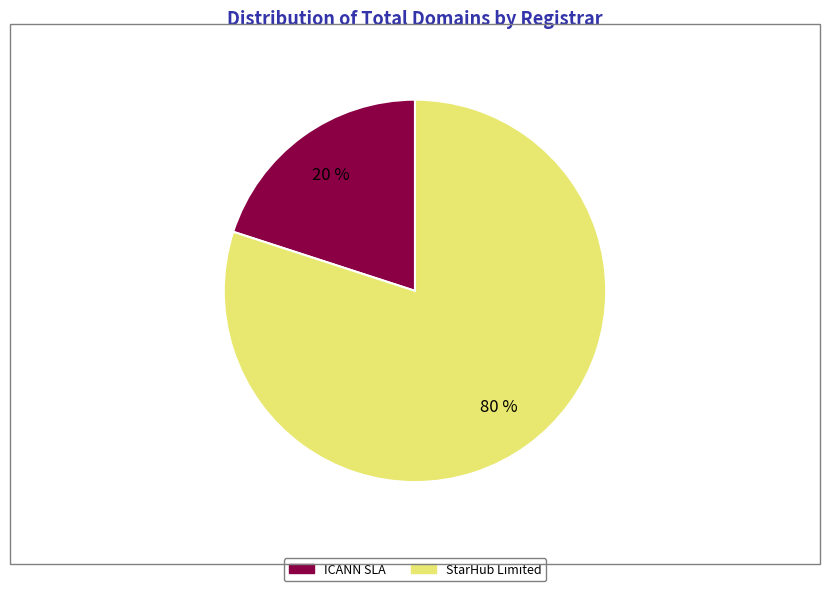

To the nearest percent, what is the difference between the largest and smallest slice percentages?

60%